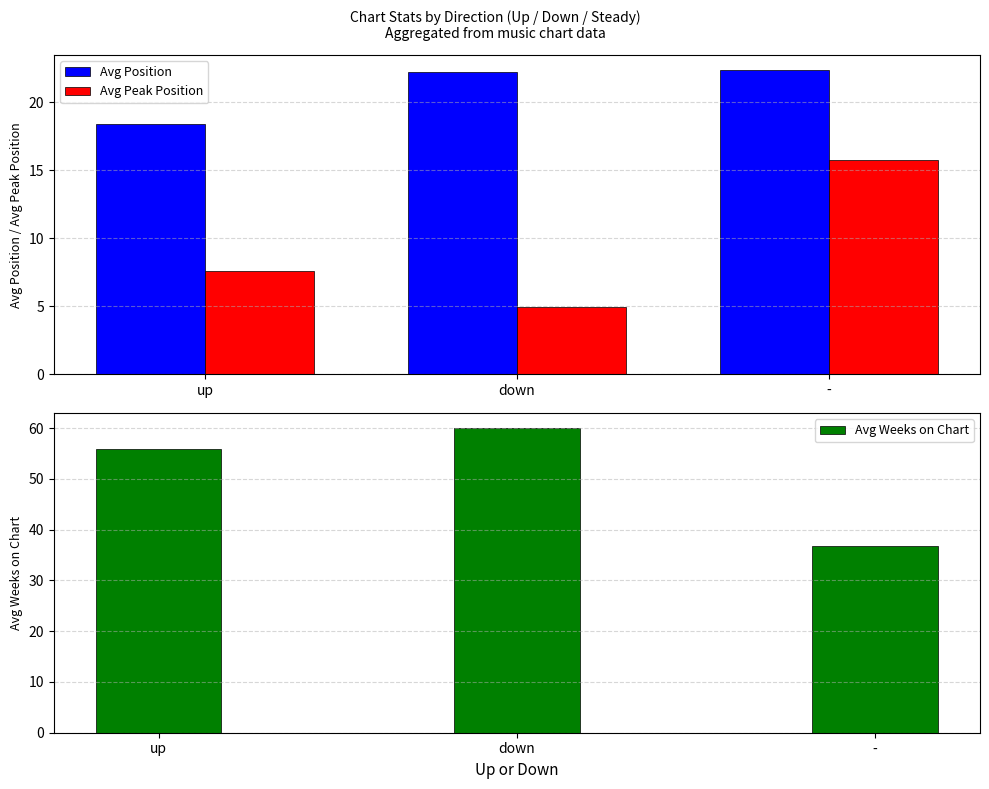

What is the approximate value of Avg Position at -?

22.4